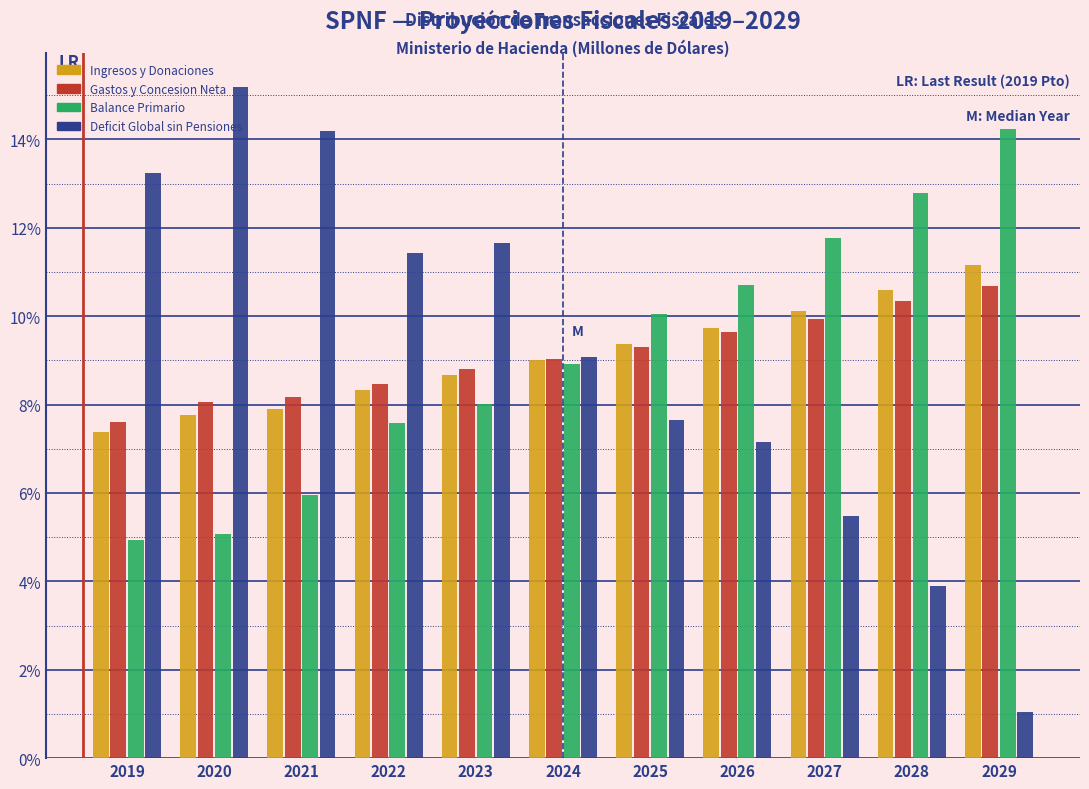

True or false: Gastos y Concesion Neta has a value of 4.6 at 2020.

False